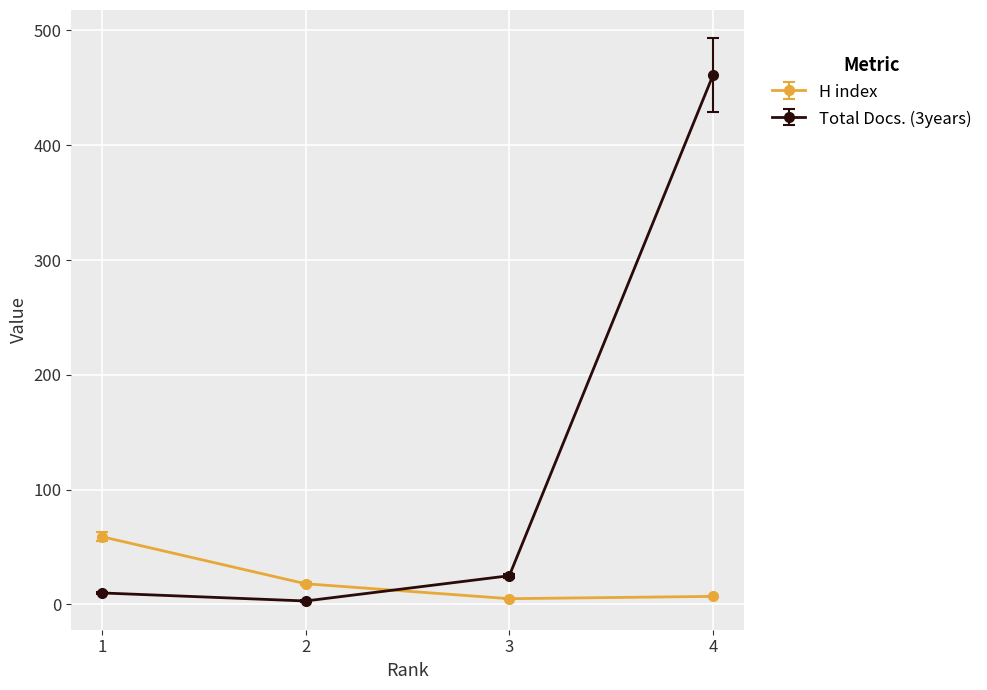

Which series has the largest range (max minus min)?

Total Docs. (3years)